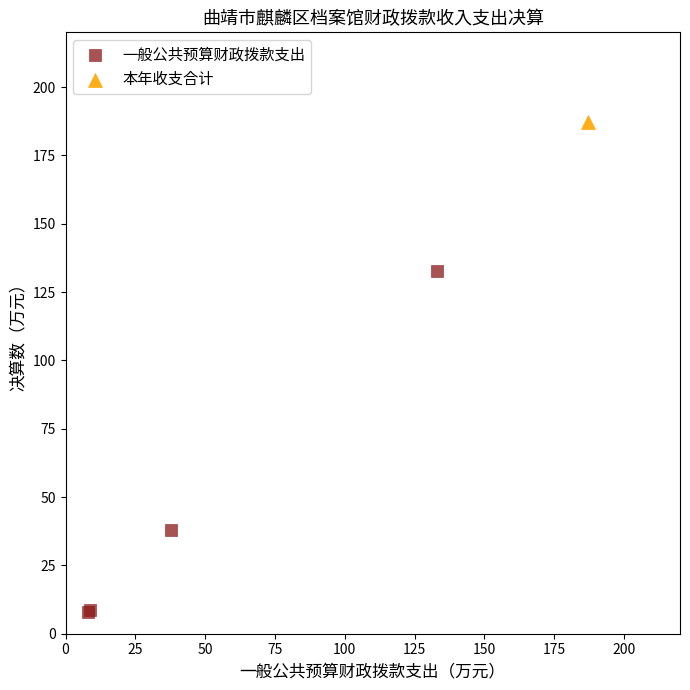

What are all the series names shown in the legend?

一般公共预算财政拨款支出, 本年收支合计